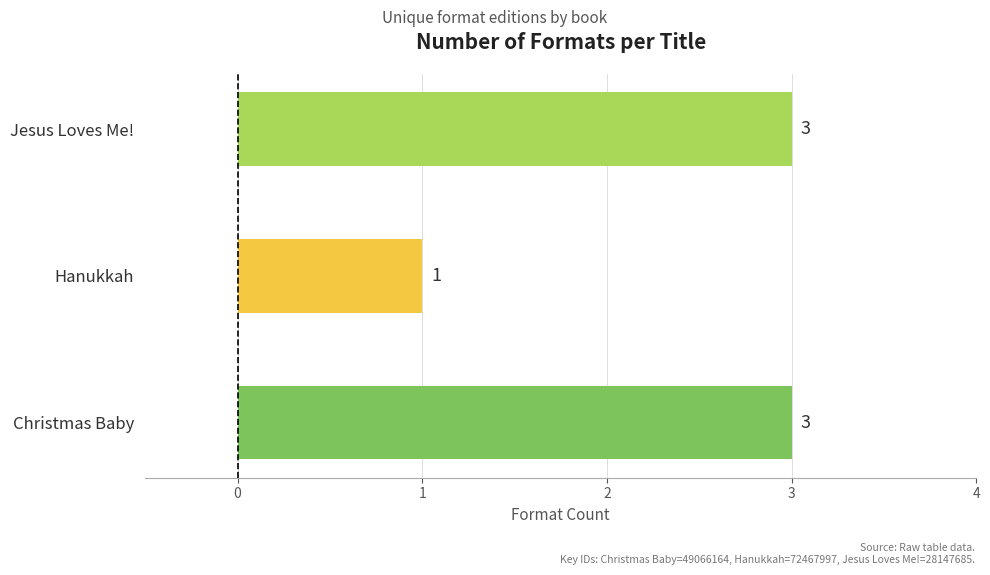

What is the difference between the maximum and minimum values?

2